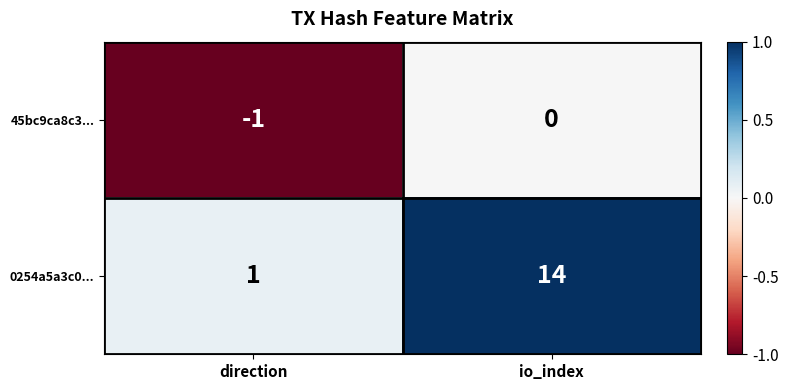

Reading left to right, extract all data points from this chart.

45bc9ca8c3...: direction=-1	io_index=0
0254a5a3c0...: direction=1	io_index=14